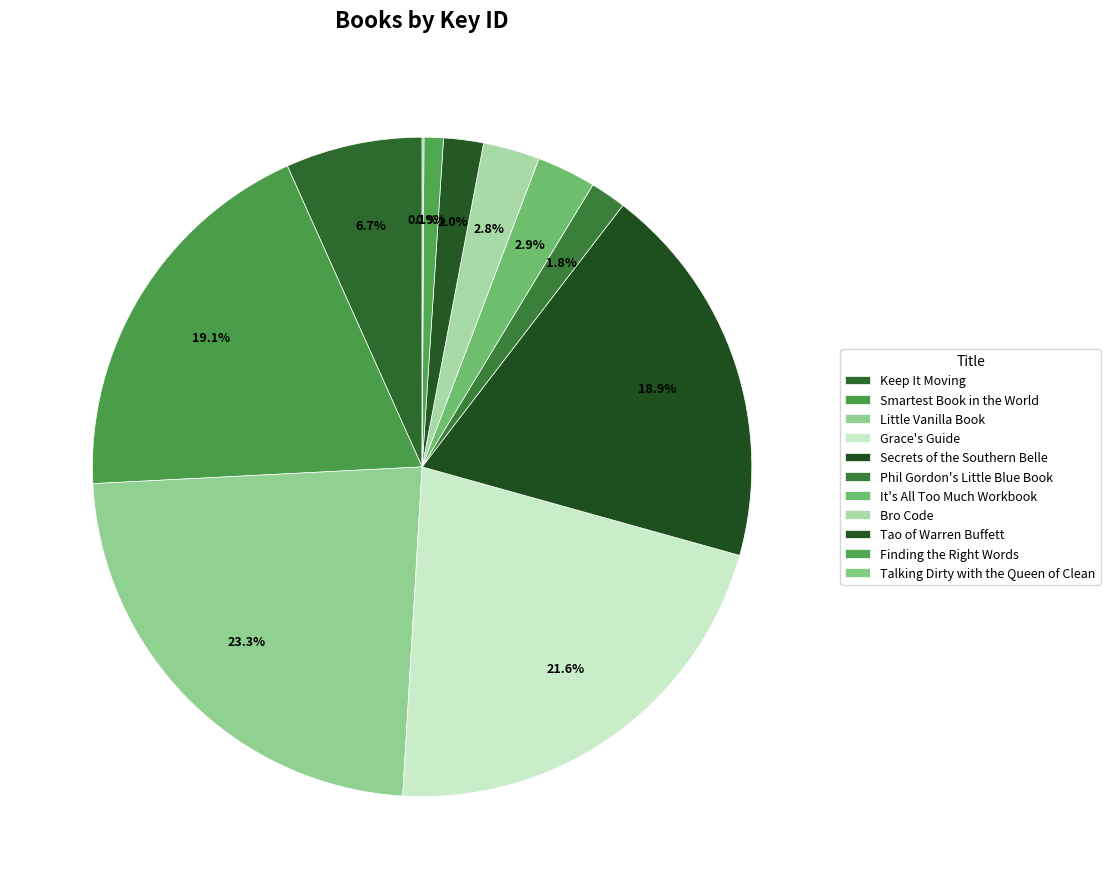

Which slice is the largest?

Little Vanilla Book